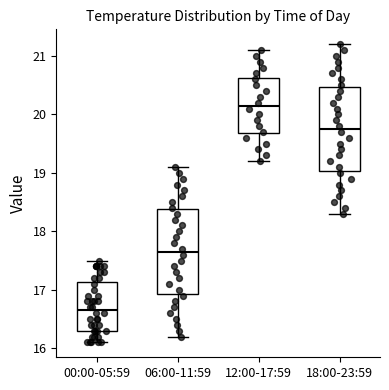

Which box's median line is the highest?

12:00-17:59